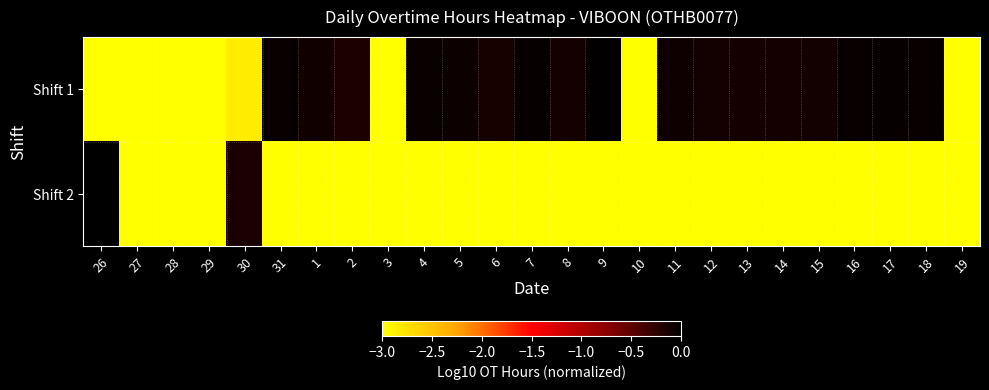

Reading right to left, transcribe all the data shown in this chart.

Shift 1: 19=-3.0	18=-0.0	17=-0.0	16=-0.1	15=-0.1	14=-0.1	13=-0.1	12=-0.1	11=-0.1	10=-3.0	9=-0.0	8=-0.1	7=-0.0	6=-0.1	5=-0.1	4=-0.1	3=-3.0	2=-0.2	1=-0.1	31=-0.1	30=-2.8	29=-3.0	28=-3.0	27=-3.0	26=-3.0
Shift 2: 19=-3.0	18=-3.0	17=-3.0	16=-3.0	15=-3.0	14=-3.0	13=-3.0	12=-3.0	11=-3.0	10=-3.0	9=-3.0	8=-3.0	7=-3.0	6=-3.0	5=-3.0	4=-3.0	3=-3.0	2=-3.0	1=-3.0	31=-3.0	30=-0.1	29=-3.0	28=-3.0	27=-3.0	26=-0.0